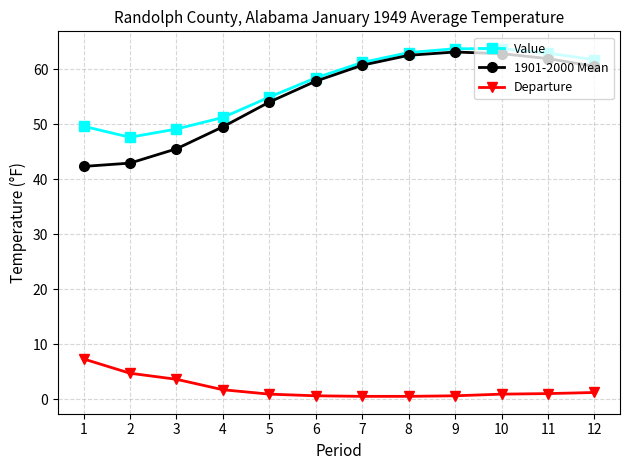

What is the maximum value shown in the chart?

63.7